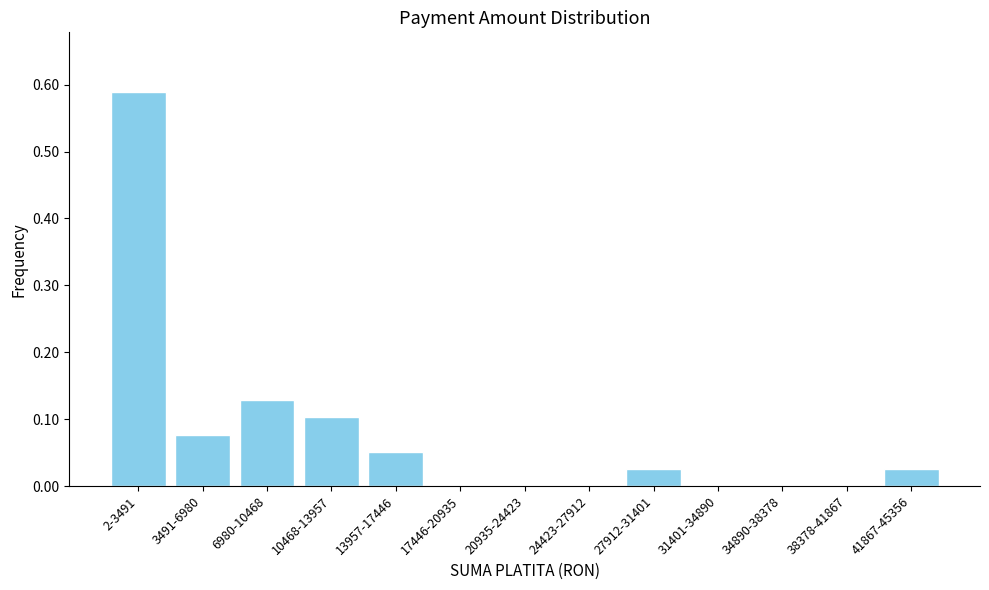

At which category does the chart reach its peak across all series?

2-3491